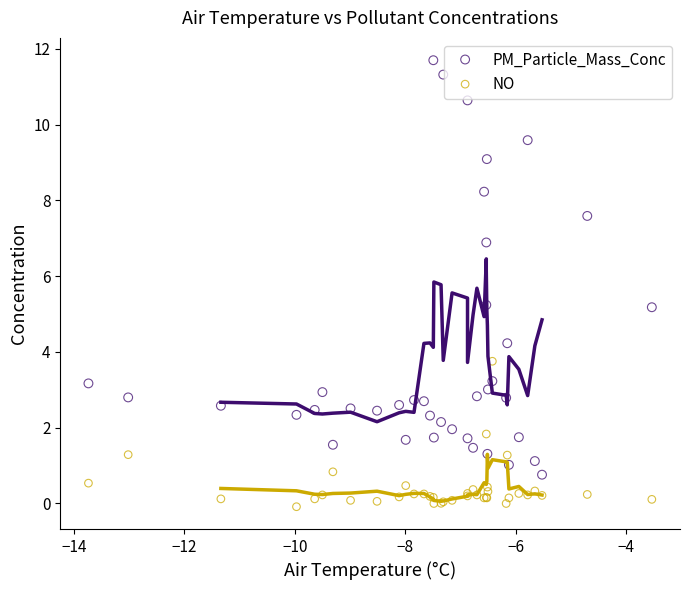

Which series has the widest spread of Y values?

PM_Particle_Mass_Conc